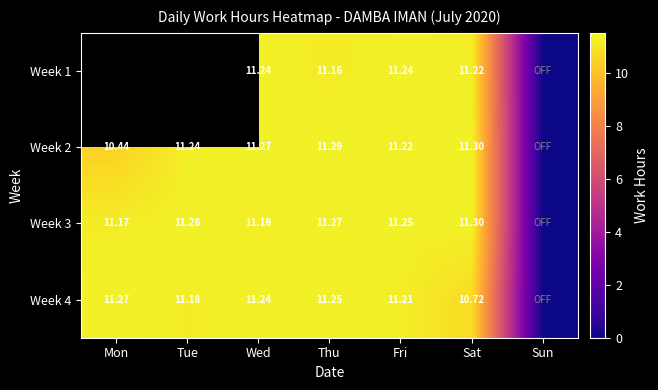

Rank the series by their maximum value, from lowest to highest.

Week 4, Week 1, Week 2, Week 3